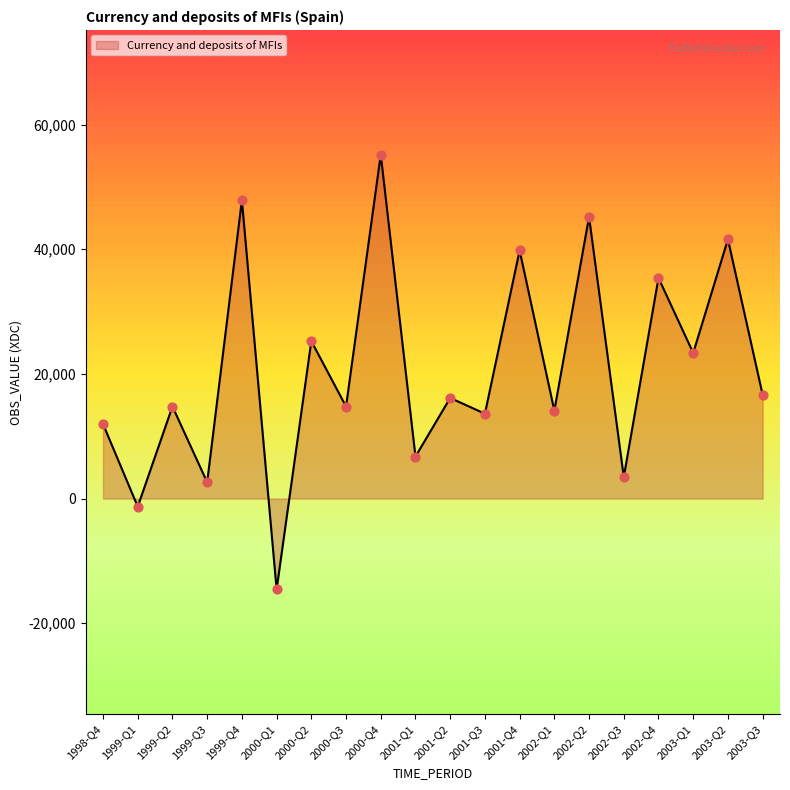

Which has a higher value, 2001-Q1 or 2000-Q4?

2000-Q4